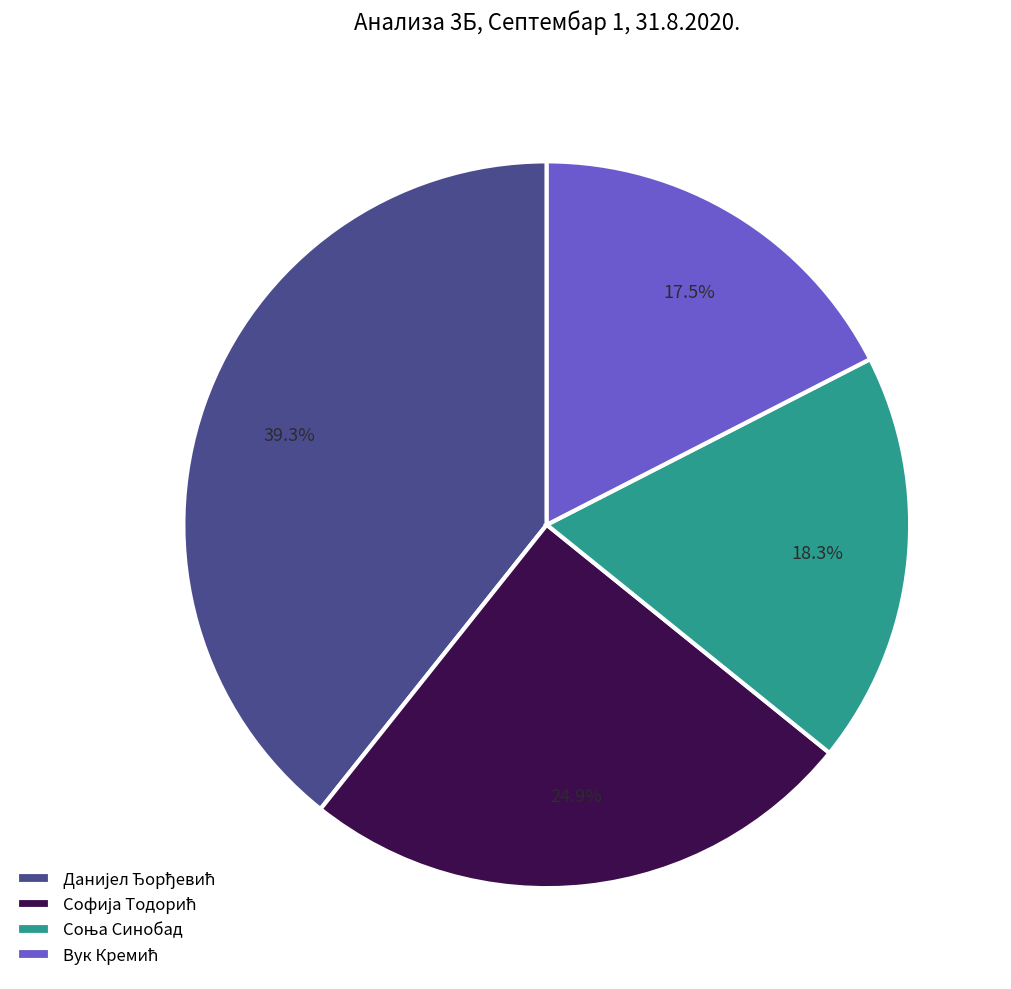

Is there a majority slice in this chart?

No